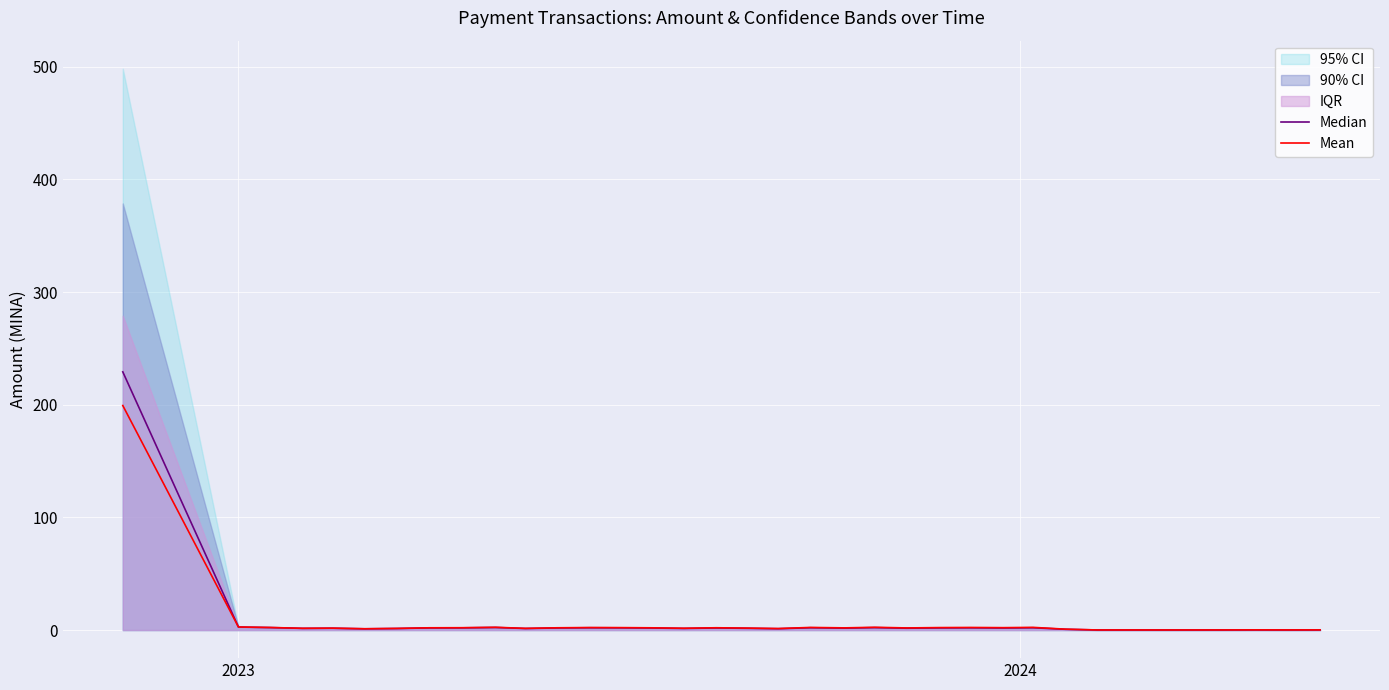

What is the maximum value for Mean?

199.3